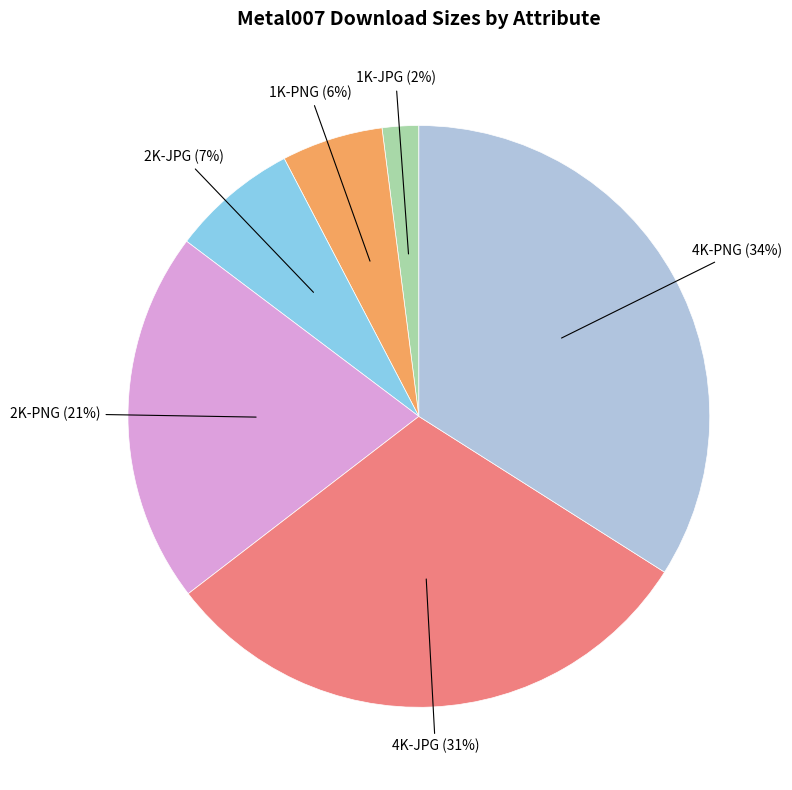

To the nearest percent, what is the difference between the largest and smallest slice percentages?

32%